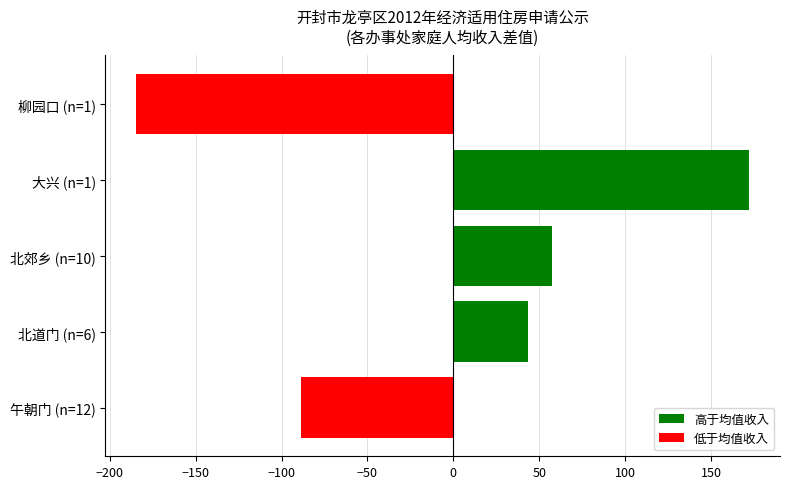

Reading top to bottom, extract all data points from this chart.

-184.7	172.3	57.7	43.3	-88.7